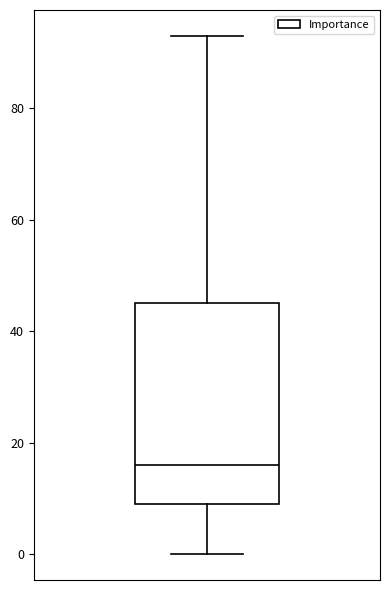

Transcribe this box plot: give where the median line is, the range the box spans, and where the two whiskers end, as read against the y-axis. The values are not printed on the chart, so give them approximately, as read against the axis.

median 16, box 10 to 46, whiskers 0 to 94